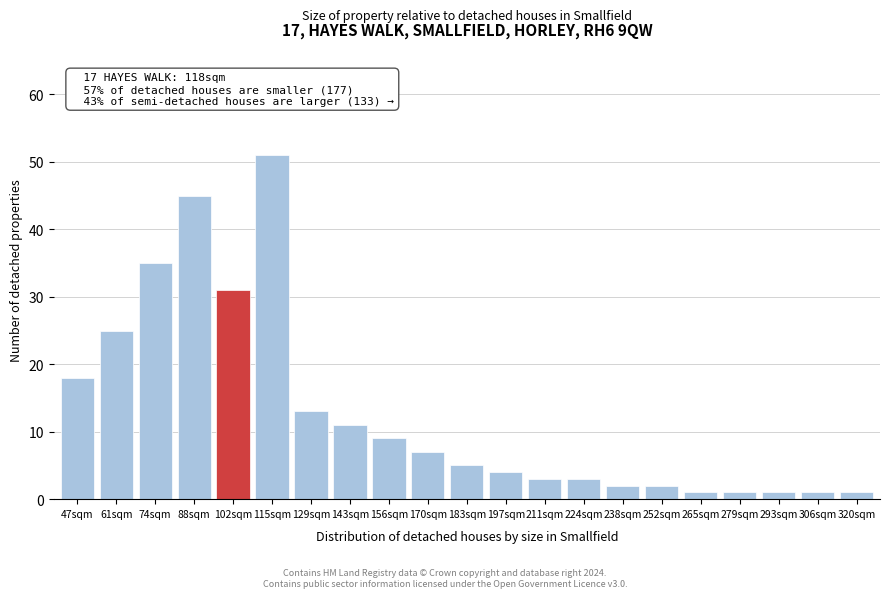

Reading left to right, transcribe all the data shown in this chart.

18	25	35	45	31	51	13	11	9	7	5	4	3	3	2	2	1	1	1	1	1